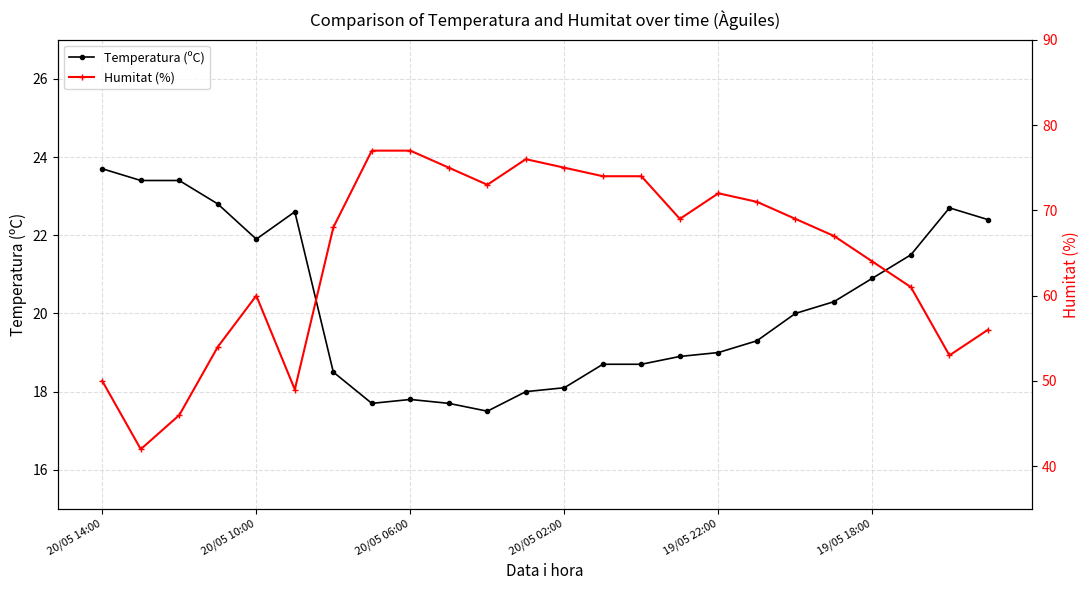

The value of Temperatura (ºC) at 19/05 18:00 is 7.7. True or false?

False